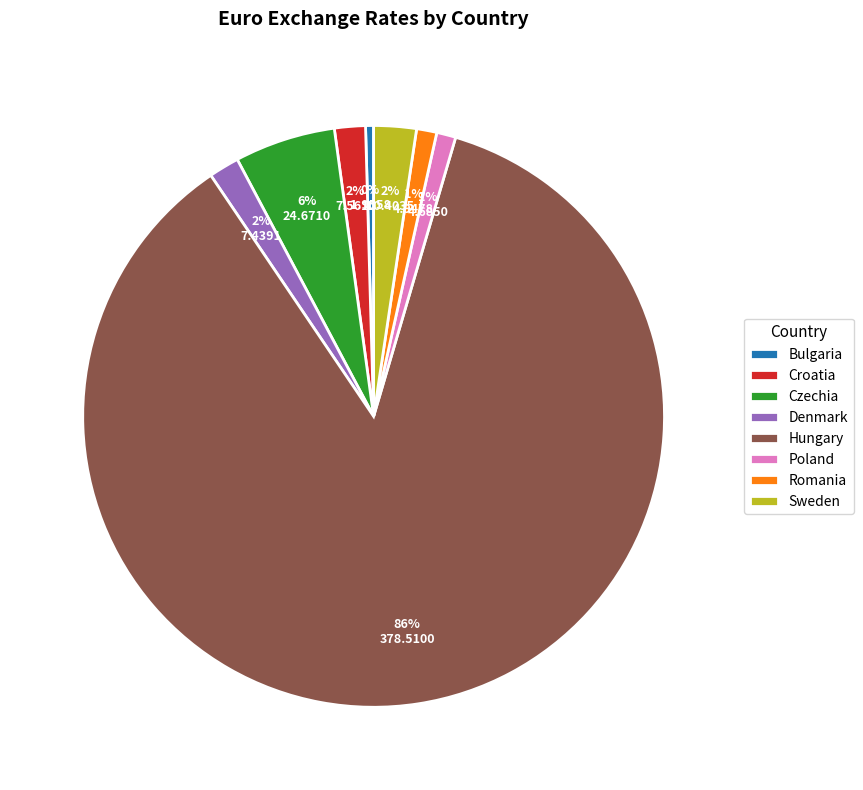

What is the majority slice?

Hungary